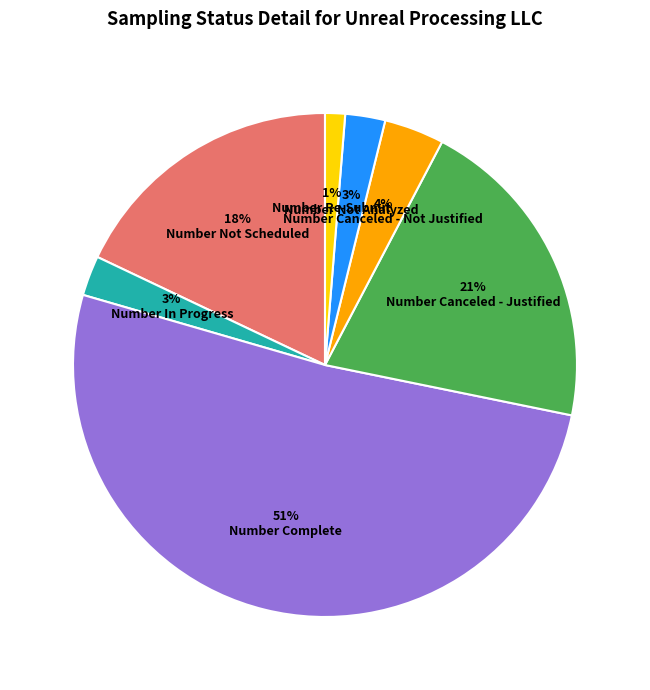

The Number Re-Submit slice represents 1% of the pie. True or false?

True